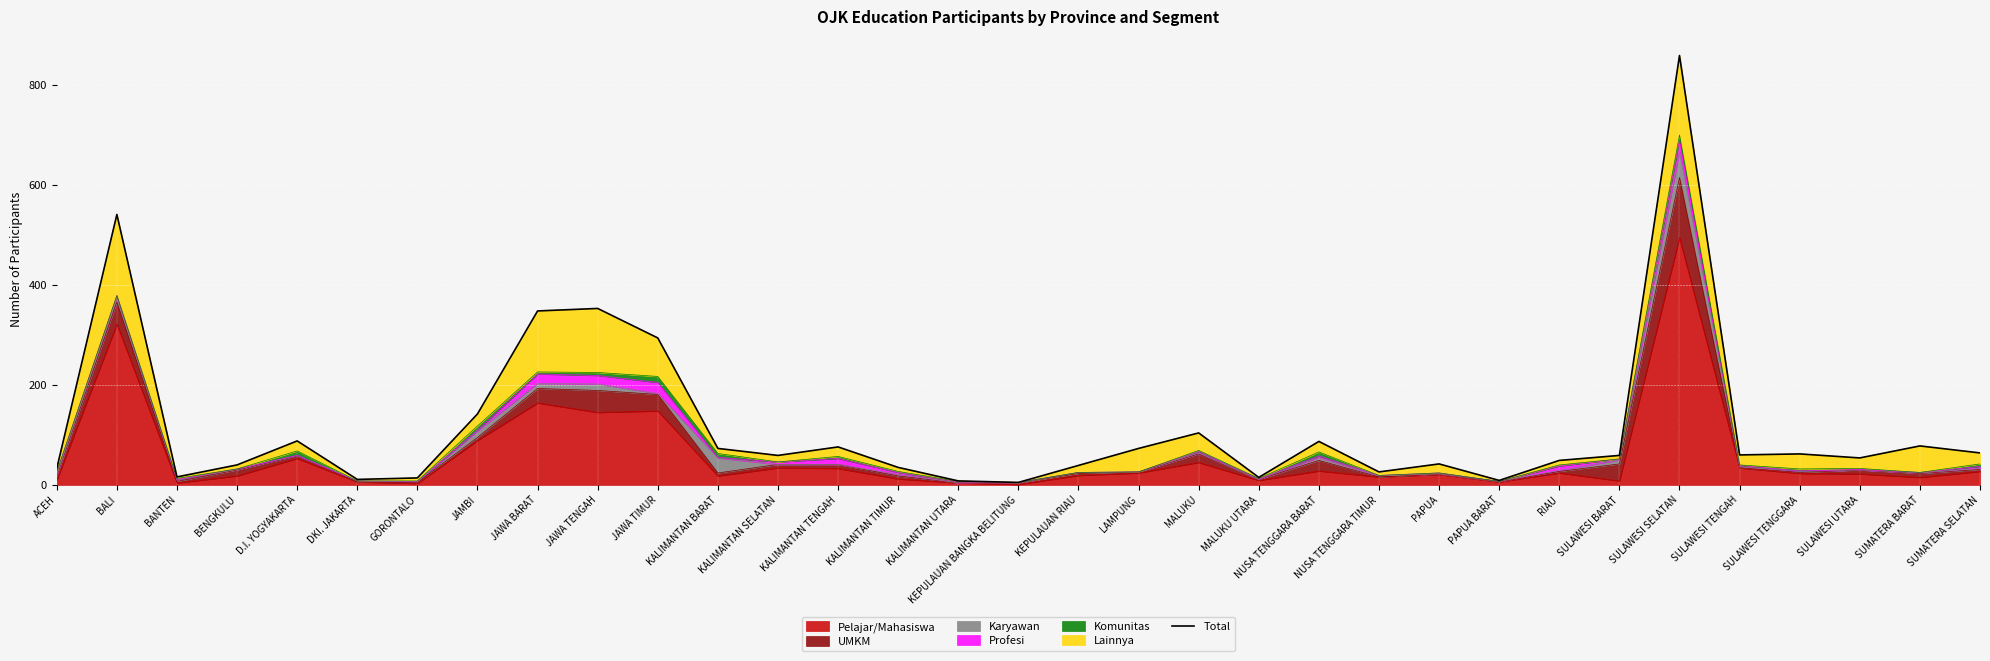

The Pelajar/Mahasiswa series shows 34 at KALIMANTAN SELATAN. True or false?

True